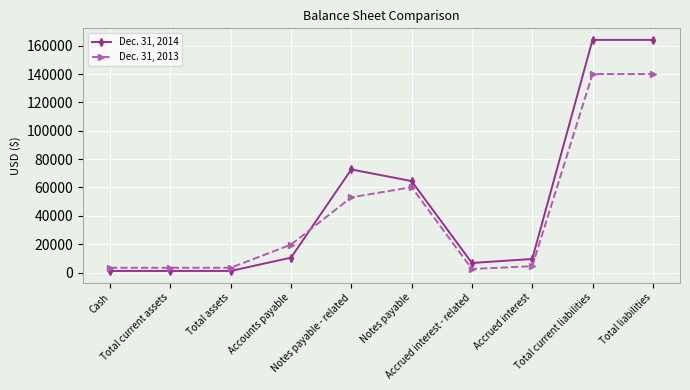

At which label is Dec. 31, 2014 closest to 82618?

Notes payable - related